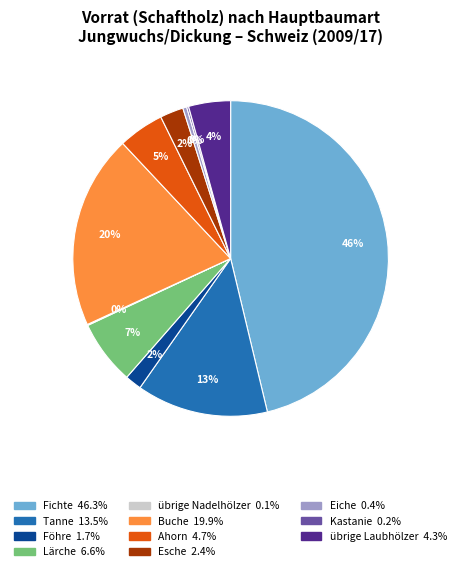

Is there any slice that represents more than half of the pie?

No